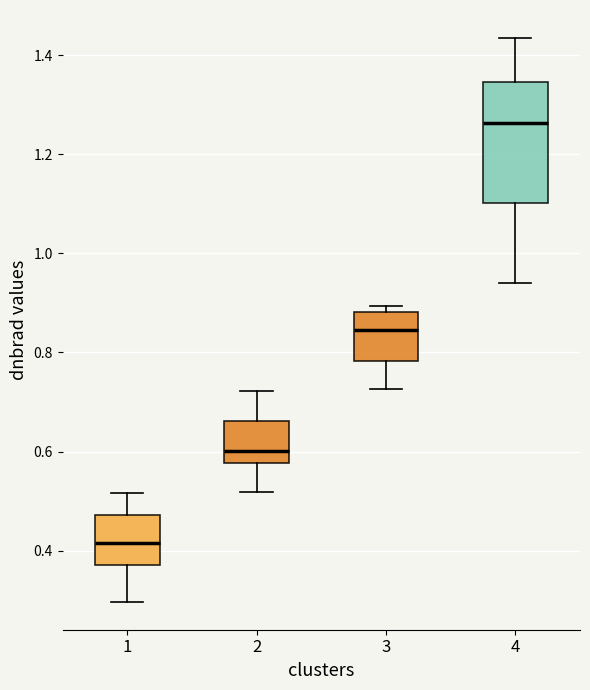

Reading left to right, read every box against the y-axis: the position of its median line, the range the box covers, and the ends of its whiskers. The values are not printed on the chart, so give them approximately, as read against the axis.

1: median 0.42, box 0.38 to 0.48, whiskers 0.30 to 0.52
2: median 0.60, box 0.58 to 0.66, whiskers 0.52 to 0.72
3: median 0.84, box 0.78 to 0.88, whiskers 0.72 to 0.90
4: median 1.26, box 1.10 to 1.34, whiskers 0.94 to 1.44